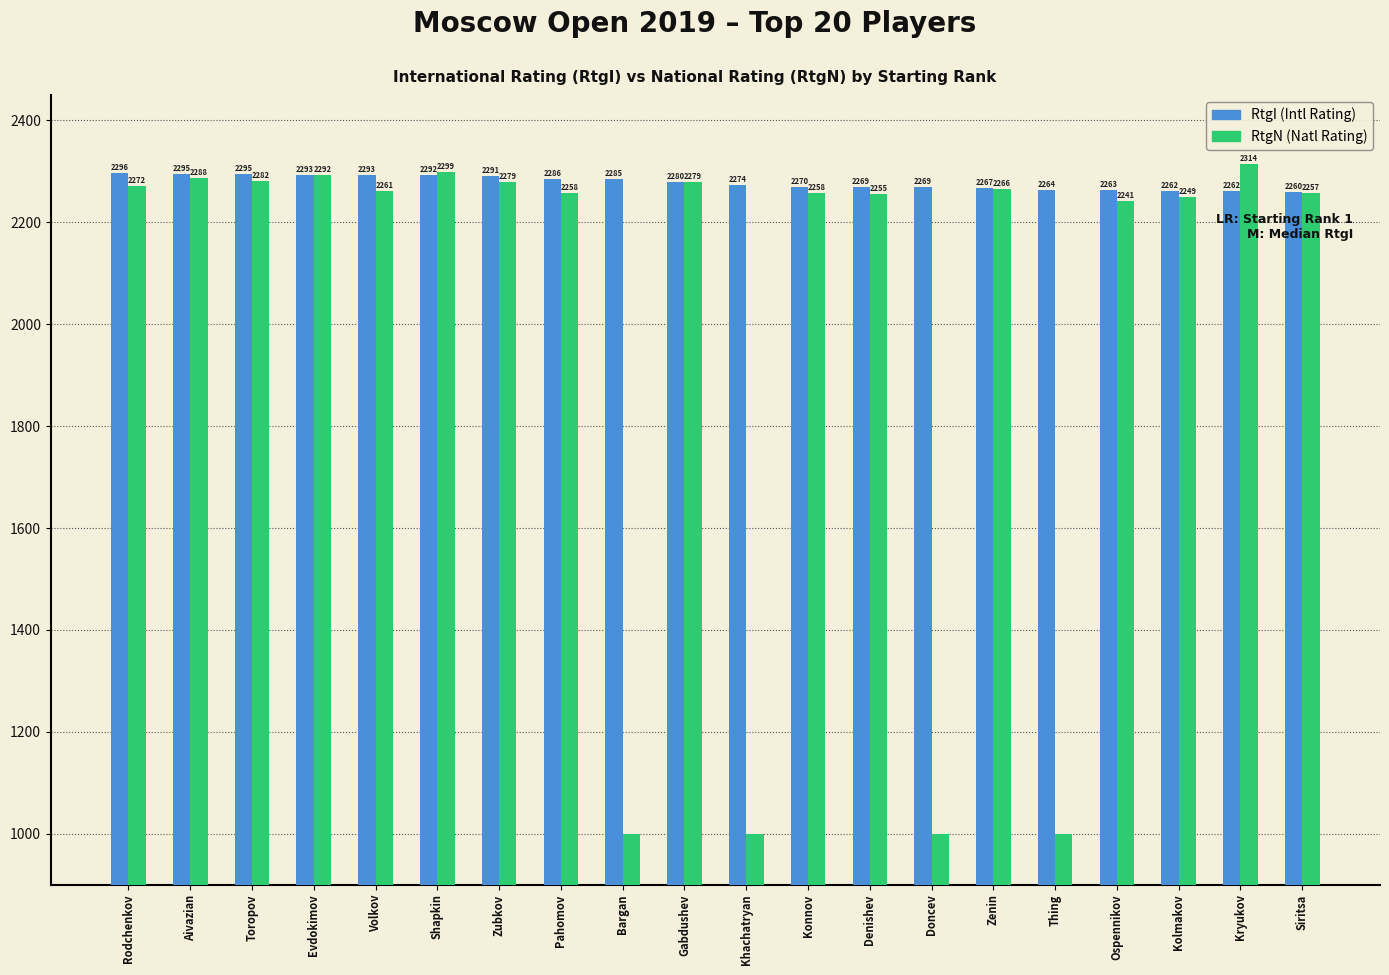

Reading left to right, what are all the values shown in this chart?

RtgI: 2296	2295	2295	2293	2293	2292	2291	2286	2285	2280	2274	2270	2269	2269	2267	2264	2263	2262	2262	2260
RtgN: 2272	2288	2282	2292	2261	2299	2279	2258	1000	2279	1000	2258	2255	1000	2266	1000	2241	2249	2314	2257